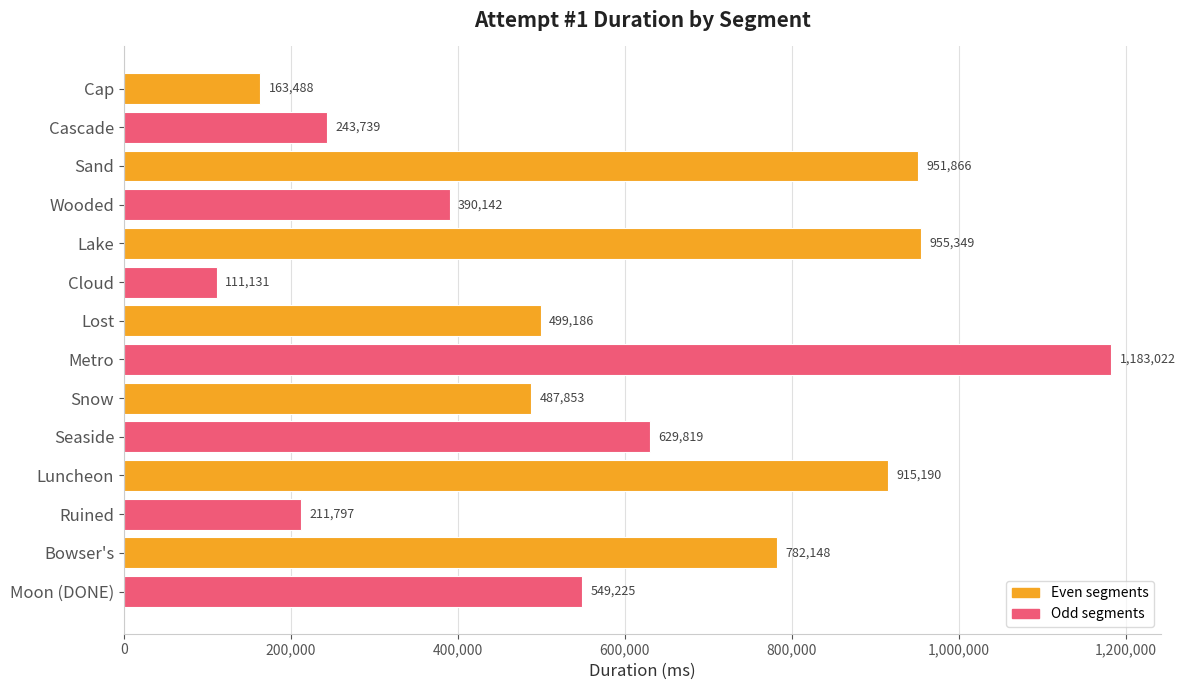

Where is the data nearest to the value 647076?

Seaside